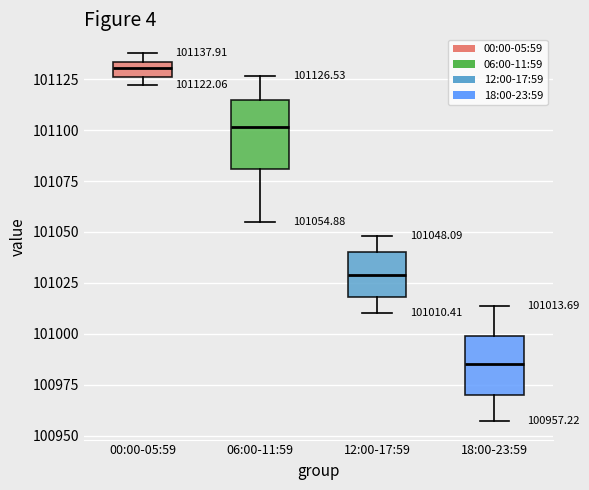

Comparing the boxes themselves (not the whiskers), which one is the tallest?

06:00-11:59